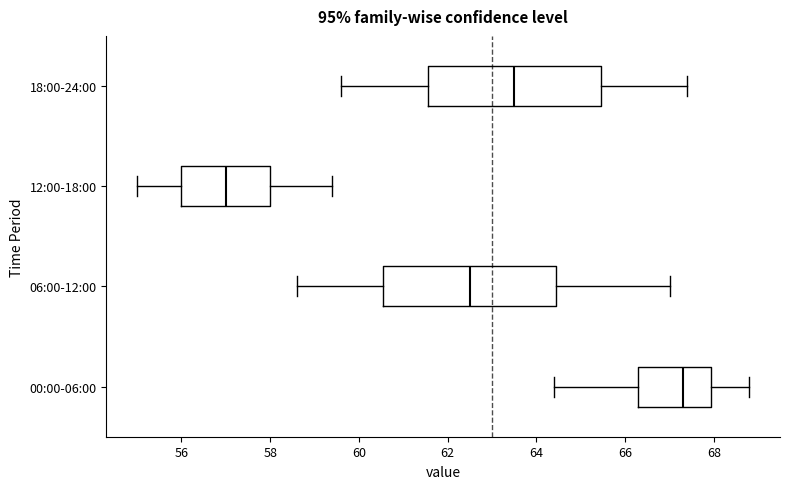

Where does the median line of the box for 06:00-12:00 sit on the x-axis? The values are not printed on the chart, so give them approximately, as read against the axis.

62.6